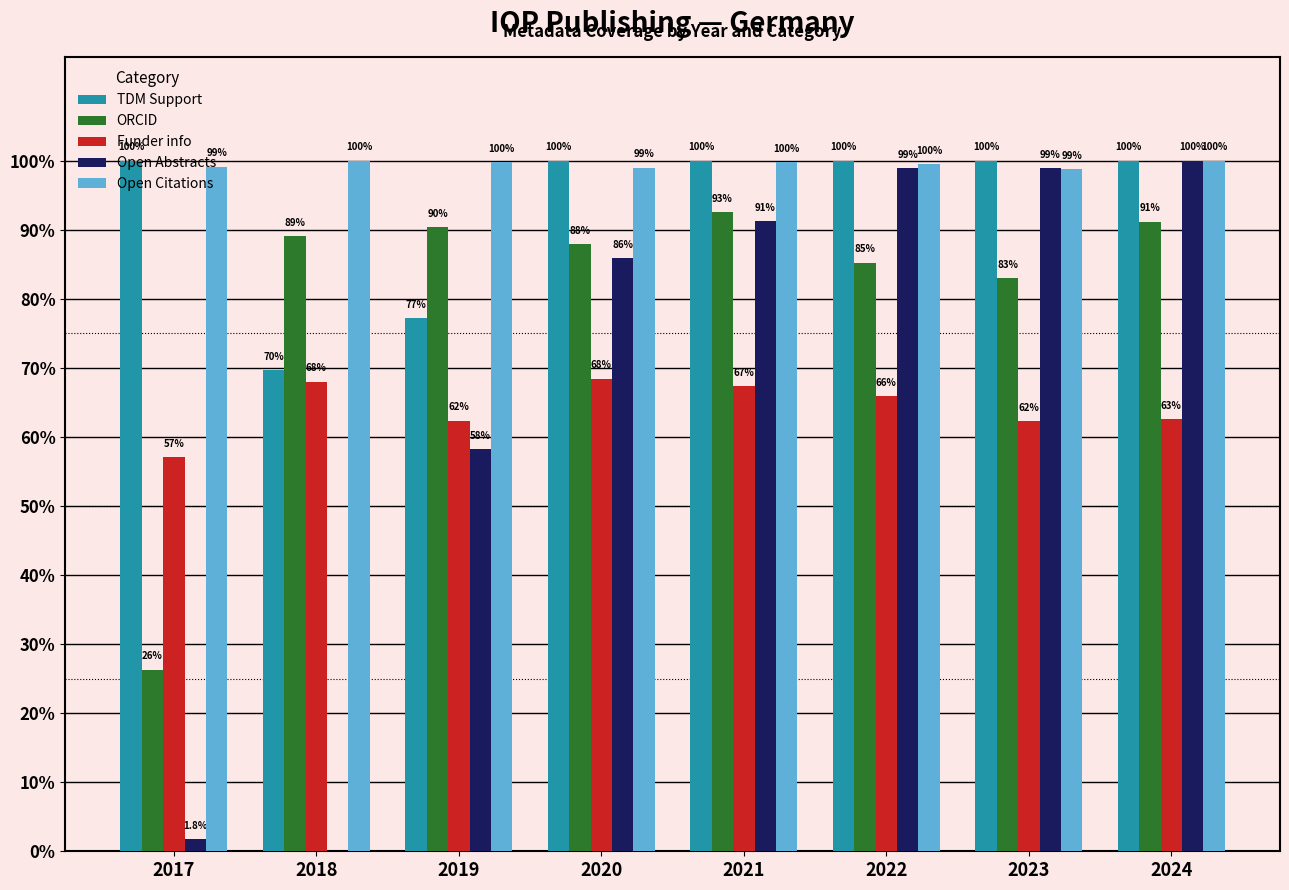

What is the value of the TDM Support bar at the 7th from the left?

1.0